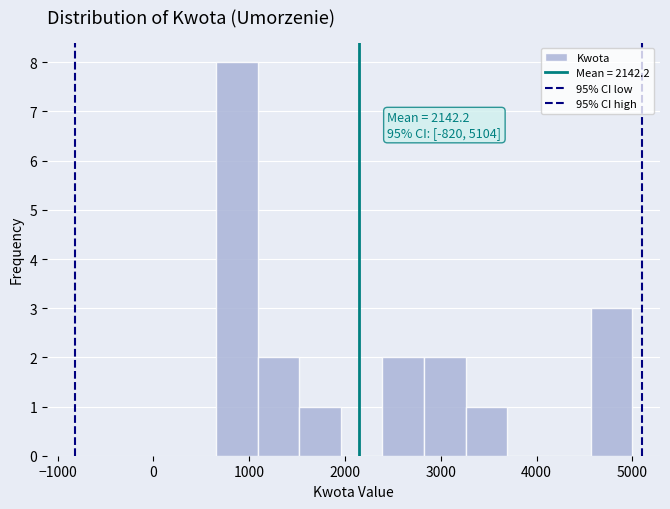

Over which range of the x-axis is the bar tallest?

700 to 1100